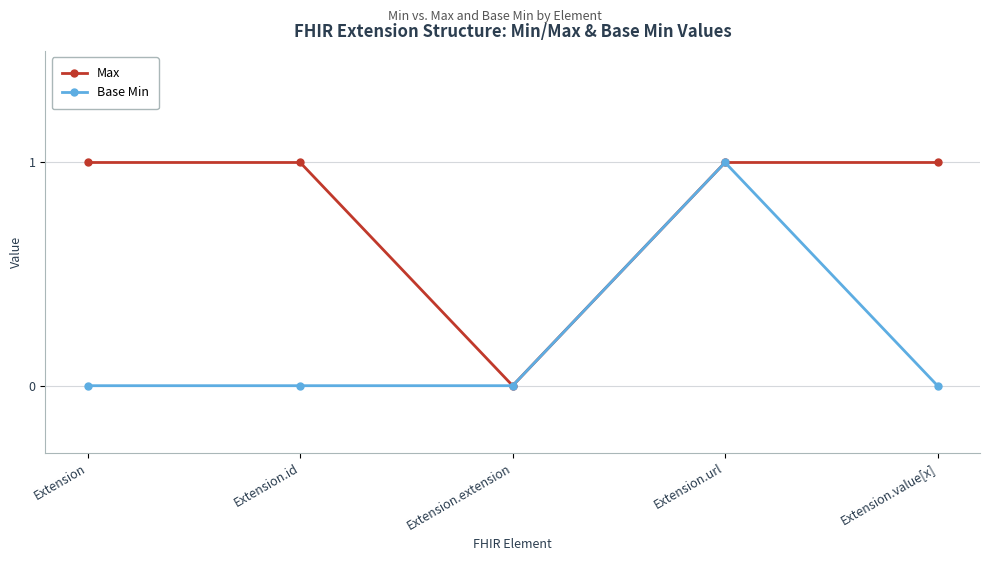

How many interior local valleys does the Max series have?

1